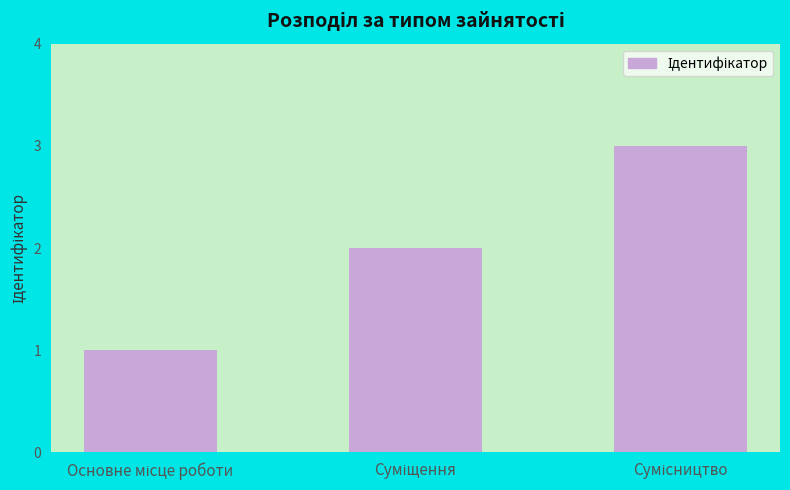

Count the number of categories in the chart.

3